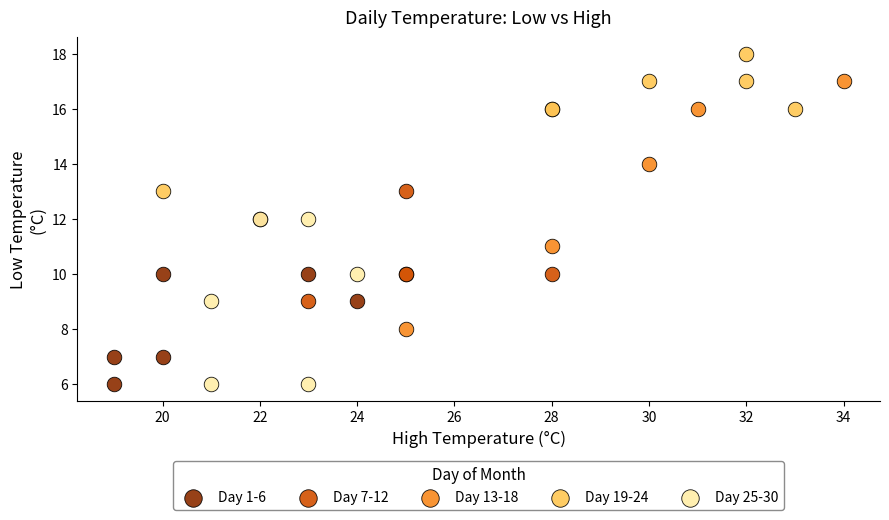

Which series contains the highest Y value?

Day 19-24